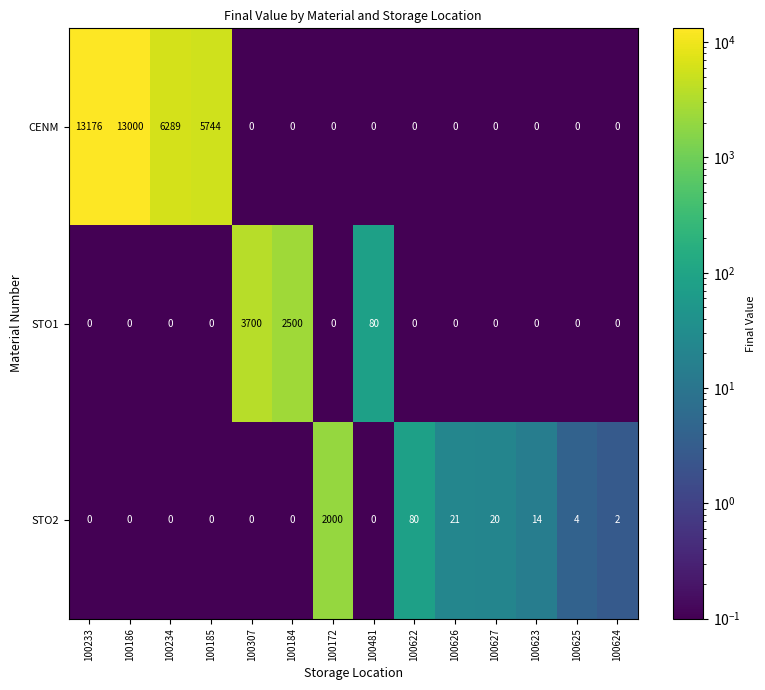

Which series has the widest spread of values?

CENM